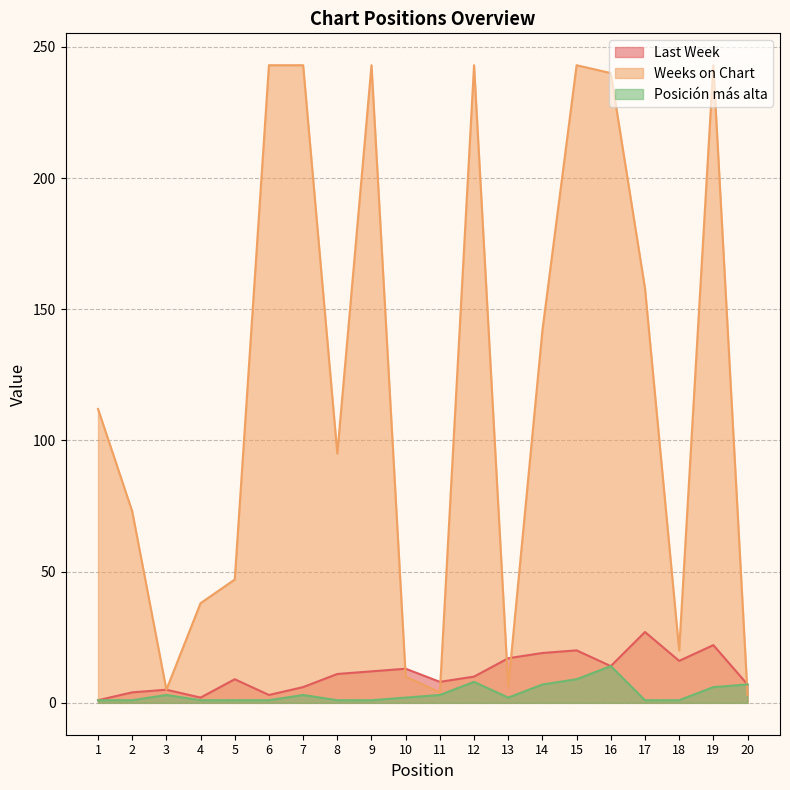

Which series has the largest total across all categories?

Weeks on Chart